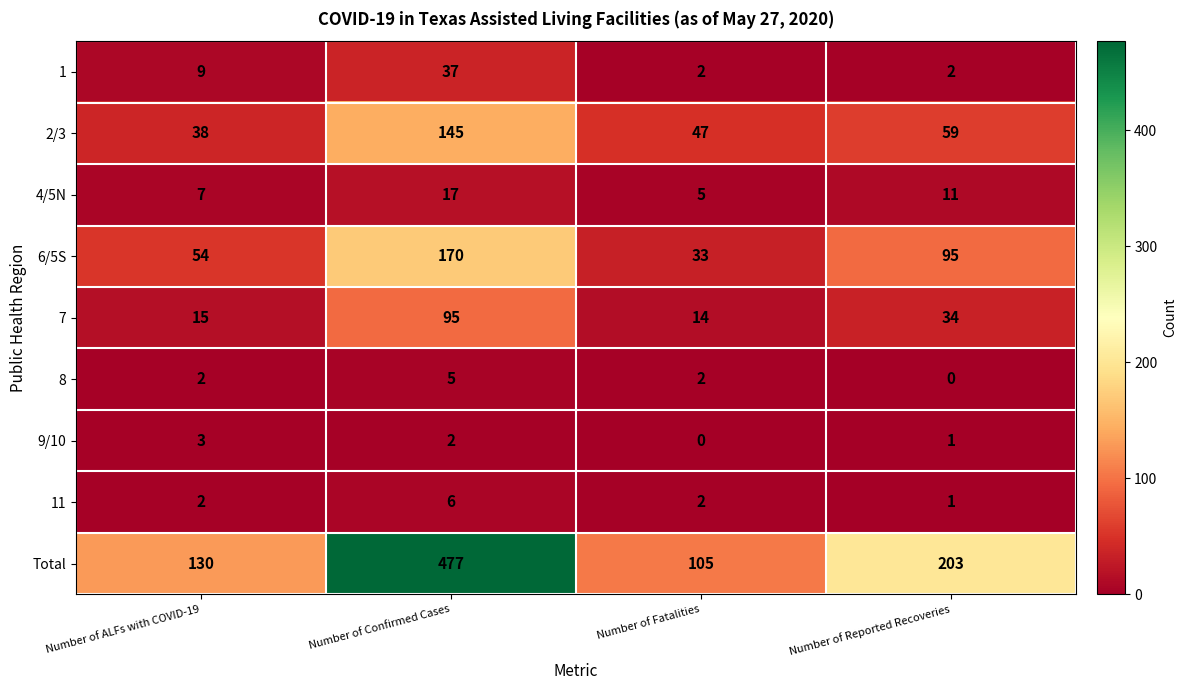

Is it true that 1 equals 24 at Number of Confirmed Cases?

False